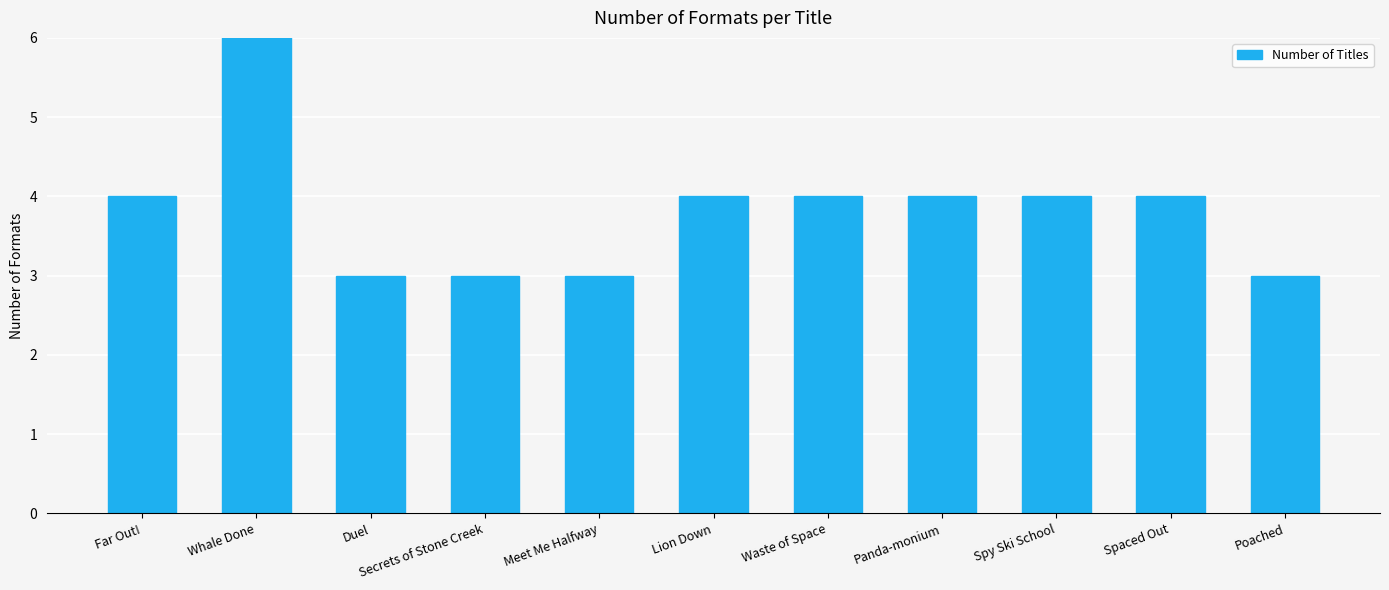

What is the sum of all values?

44